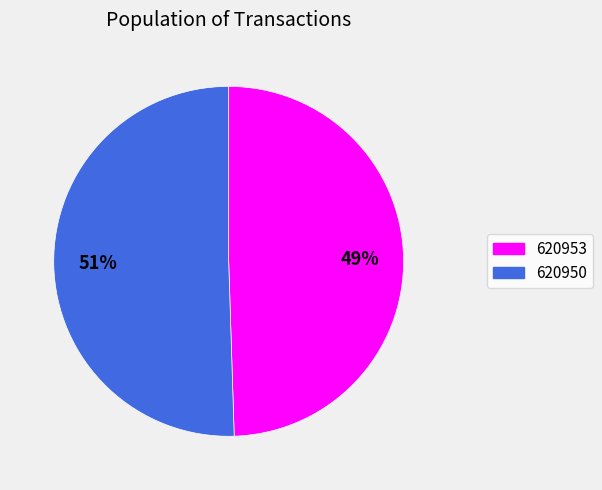

How many slices are in this pie chart?

2